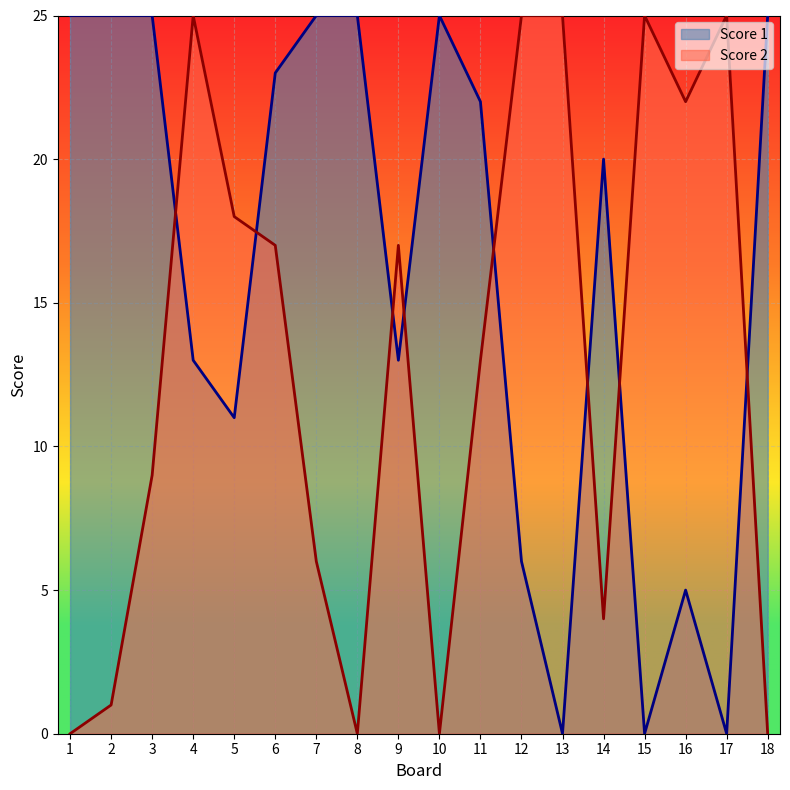

Where does the Score 1 series first go above 22?

1